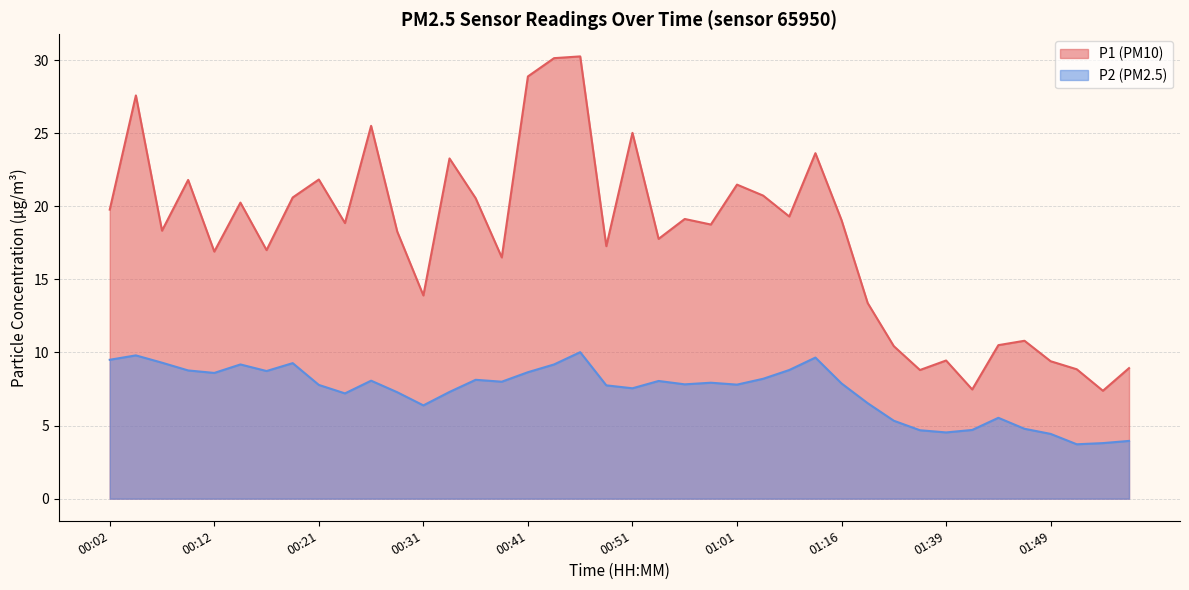

True or false: P1 has more than 2 interior local peaks.

True